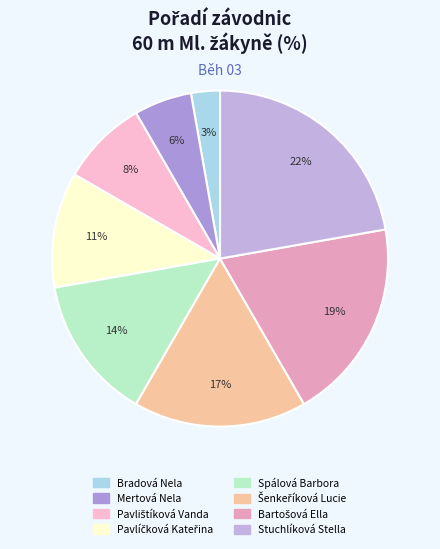

True or false: Stuchlíková Stella accounts for 17% of the total.

False